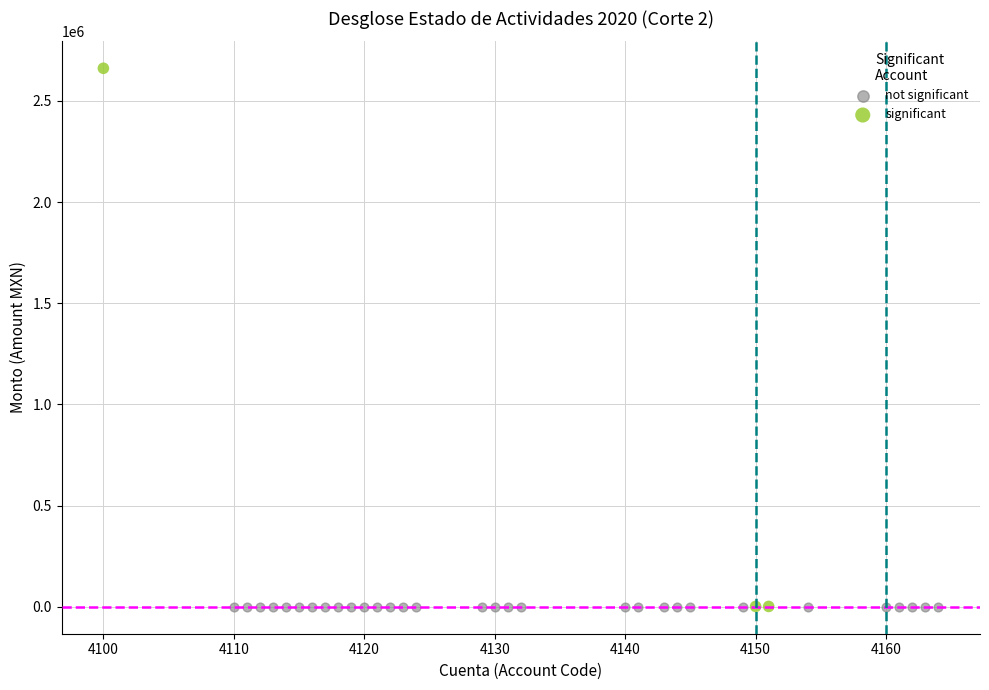

Which series reaches the maximum Y coordinate?

significant